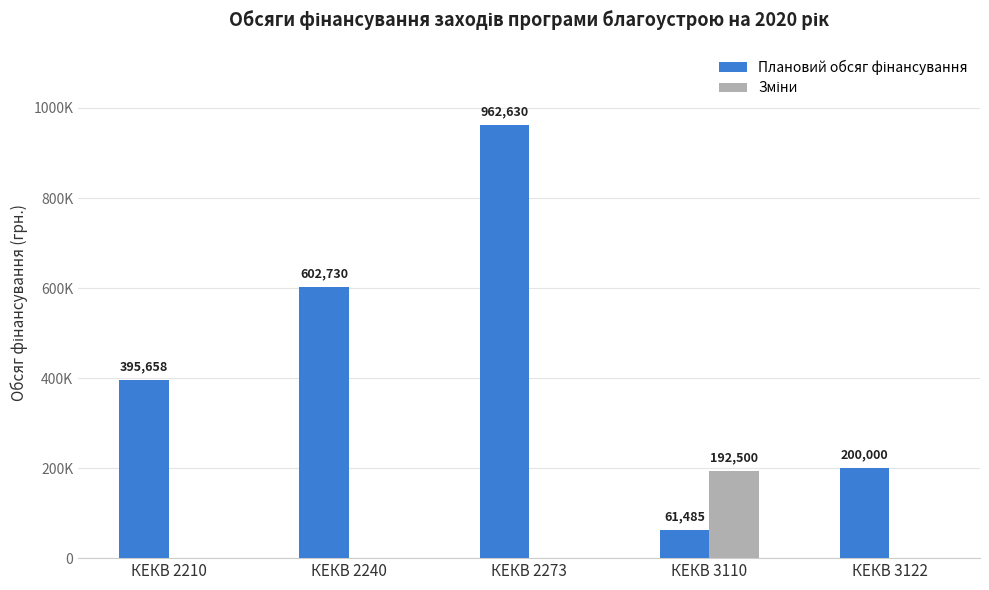

List the labels in order of Зміни value, largest first.

КЕКВ 3110, КЕКВ 2210, КЕКВ 2240, КЕКВ 2273, КЕКВ 3122